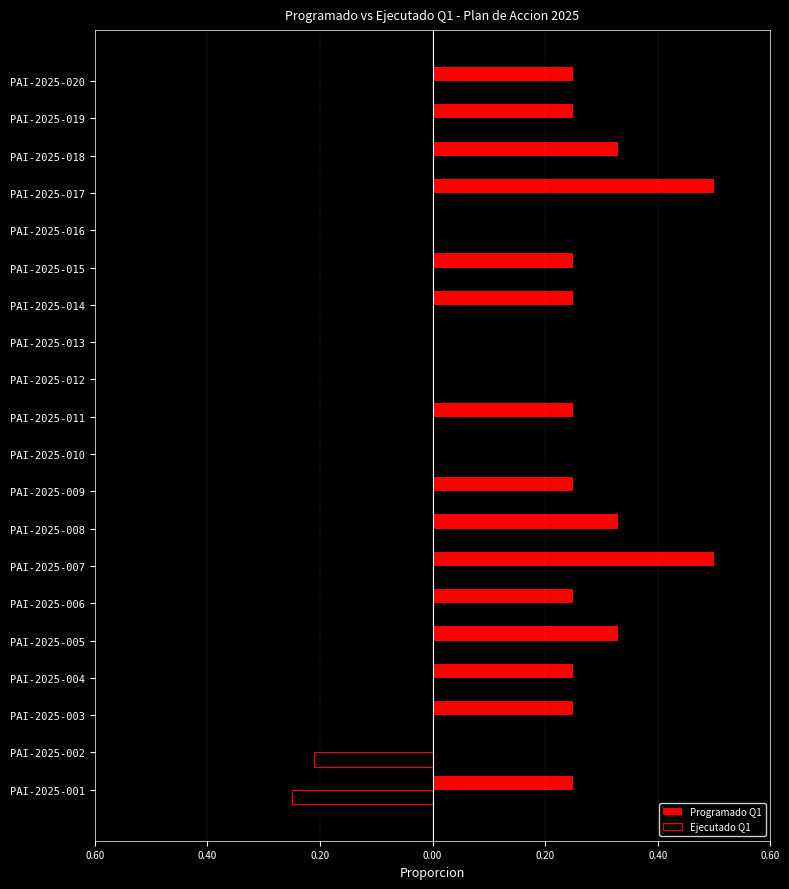

What is the maximum value shown in the chart?

0.5